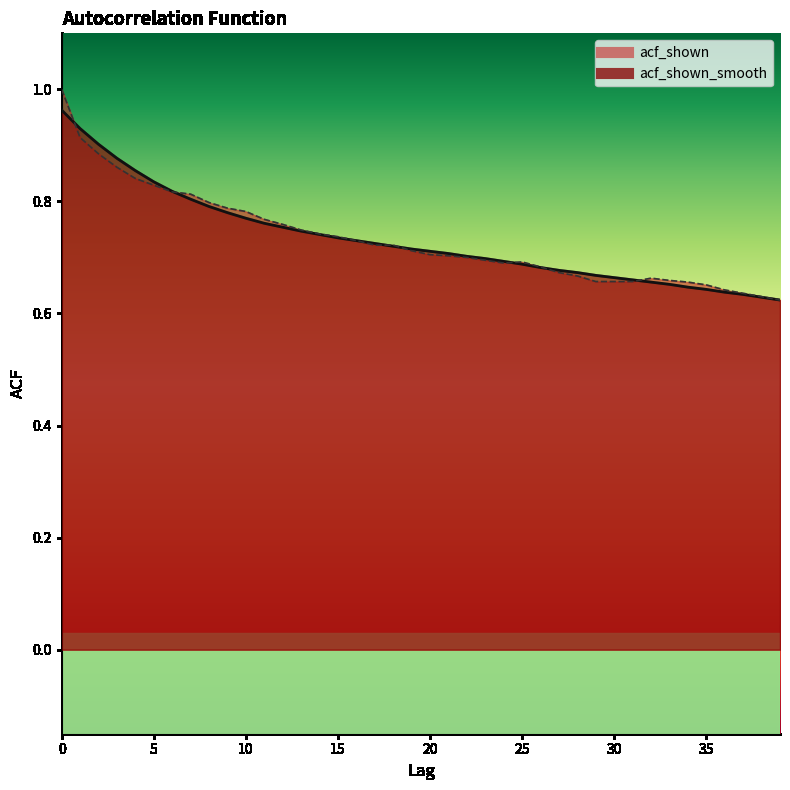

True or false: acf_shown_smooth and acf_shown intersect in this chart.

True